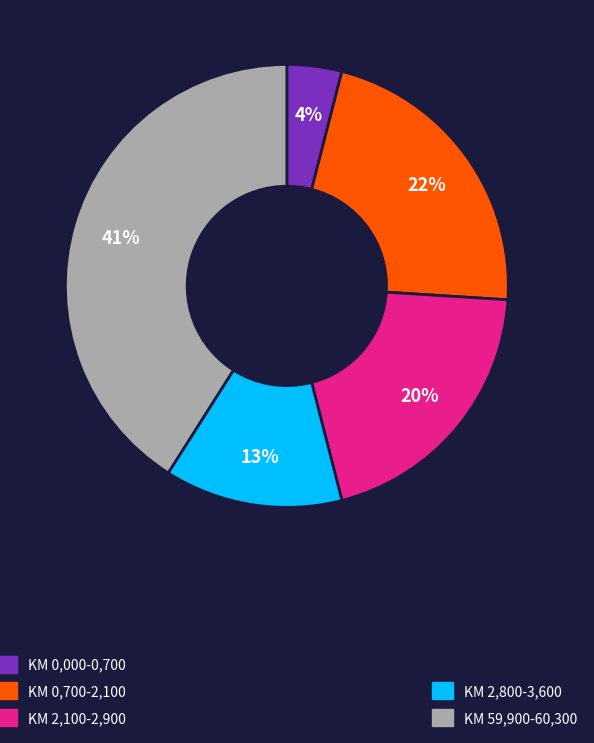

To the nearest percent, what is the difference between the largest and smallest slice percentages?

37%